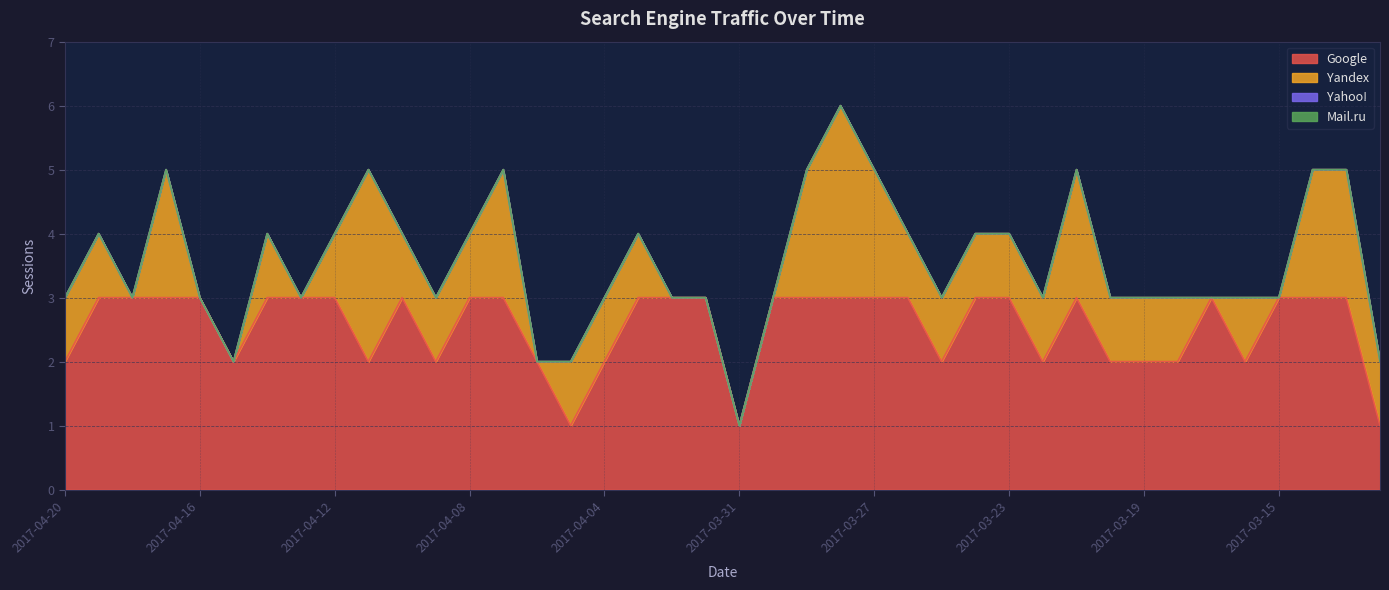

Reading left to right, extract all data points from this chart.

Google: 2017-04-20=2	2017-04-19=3	2017-04-18=3	2017-04-17=3	2017-04-16=3	2017-04-15=2	2017-04-14=3	2017-04-13=3	2017-04-12=3	2017-04-11=2	2017-04-10=3	2017-04-09=2	2017-04-08=3	2017-04-07=3	2017-04-06=2	2017-04-05=1	2017-04-04=2	2017-04-03=3	2017-04-02=3	2017-04-01=3	2017-03-31=1	2017-03-30=3	2017-03-29=3	2017-03-28=3	2017-03-27=3	2017-03-26=3	2017-03-25=2	2017-03-24=3	2017-03-23=3	2017-03-22=2	2017-03-21=3	2017-03-20=2	2017-03-19=2	2017-03-18=2	2017-03-17=3	2017-03-16=2	2017-03-15=3	2017-03-14=3	2017-03-13=3	2017-03-12=1
Yandex: 2017-04-20=1	2017-04-19=1	2017-04-18=0	2017-04-17=2	2017-04-16=0	2017-04-15=0	2017-04-14=1	2017-04-13=0	2017-04-12=1	2017-04-11=3	2017-04-10=1	2017-04-09=1	2017-04-08=1	2017-04-07=2	2017-04-06=0	2017-04-05=1	2017-04-04=1	2017-04-03=1	2017-04-02=0	2017-04-01=0	2017-03-31=0	2017-03-30=0	2017-03-29=2	2017-03-28=3	2017-03-27=2	2017-03-26=1	2017-03-25=1	2017-03-24=1	2017-03-23=1	2017-03-22=1	2017-03-21=2	2017-03-20=1	2017-03-19=1	2017-03-18=1	2017-03-17=0	2017-03-16=1	2017-03-15=0	2017-03-14=2	2017-03-13=2	2017-03-12=1
Yahoo!: 2017-04-20=0	2017-04-19=0	2017-04-18=0	2017-04-17=0	2017-04-16=0	2017-04-15=0	2017-04-14=0	2017-04-13=0	2017-04-12=0	2017-04-11=0	2017-04-10=0	2017-04-09=0	2017-04-08=0	2017-04-07=0	2017-04-06=0	2017-04-05=0	2017-04-04=0	2017-04-03=0	2017-04-02=0	2017-04-01=0	2017-03-31=0	2017-03-30=0	2017-03-29=0	2017-03-28=0	2017-03-27=0	2017-03-26=0	2017-03-25=0	2017-03-24=0	2017-03-23=0	2017-03-22=0	2017-03-21=0	2017-03-20=0	2017-03-19=0	2017-03-18=0	2017-03-17=0	2017-03-16=0	2017-03-15=0	2017-03-14=0	2017-03-13=0	2017-03-12=0
Mail.ru: 2017-04-20=0	2017-04-19=0	2017-04-18=0	2017-04-17=0	2017-04-16=0	2017-04-15=0	2017-04-14=0	2017-04-13=0	2017-04-12=0	2017-04-11=0	2017-04-10=0	2017-04-09=0	2017-04-08=0	2017-04-07=0	2017-04-06=0	2017-04-05=0	2017-04-04=0	2017-04-03=0	2017-04-02=0	2017-04-01=0	2017-03-31=0	2017-03-30=0	2017-03-29=0	2017-03-28=0	2017-03-27=0	2017-03-26=0	2017-03-25=0	2017-03-24=0	2017-03-23=0	2017-03-22=0	2017-03-21=0	2017-03-20=0	2017-03-19=0	2017-03-18=0	2017-03-17=0	2017-03-16=0	2017-03-15=0	2017-03-14=0	2017-03-13=0	2017-03-12=0